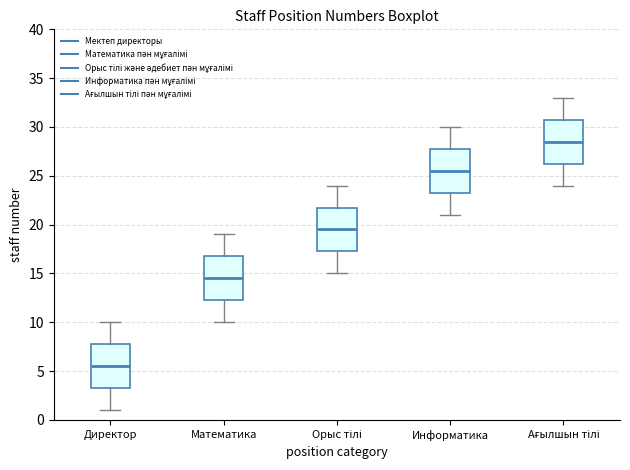

Where does the lower whisker of the box for Директор end on the y-axis? The values are not printed on the chart, so give them approximately, as read against the axis.

1.0